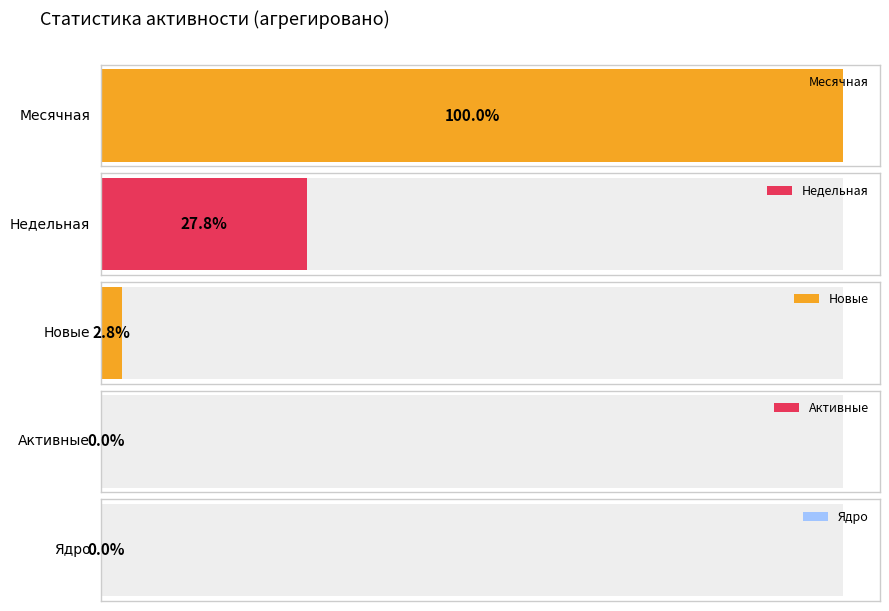

How many series are shown in this chart?

5